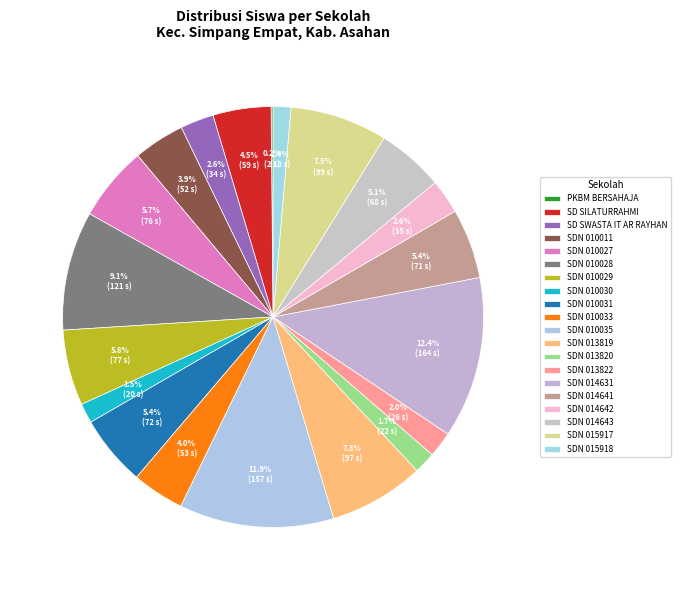

Count the number of slices in the pie.

20